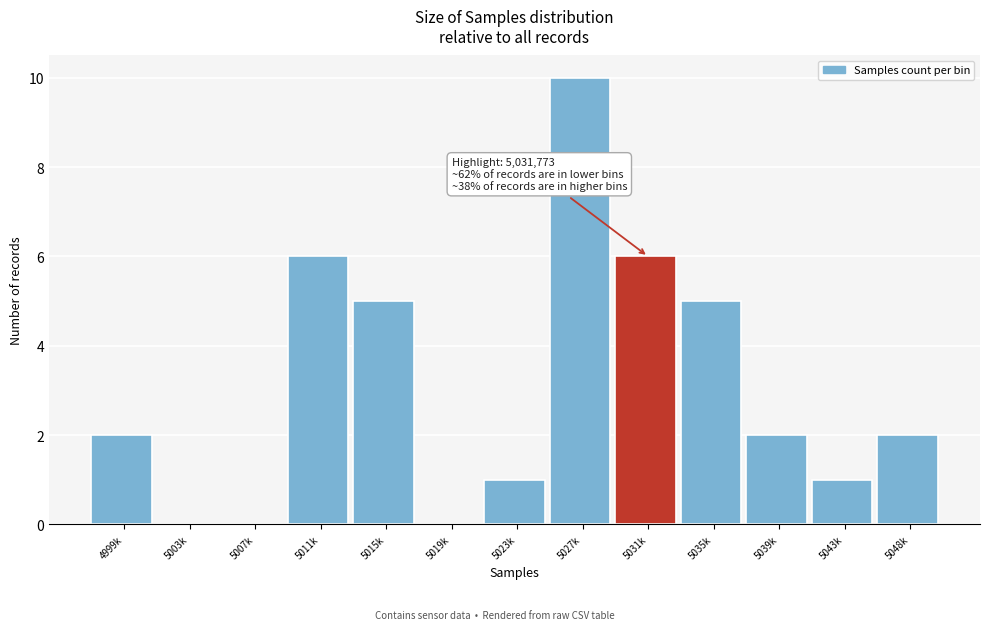

Reading left to right, what are all the values shown in this chart?

4999k=2	5003k=0	5007k=0	5011k=6	5015k=5	5019k=0	5023k=1	5027k=10	5031k=6	5035k=5	5039k=2	5043k=1	5048k=2